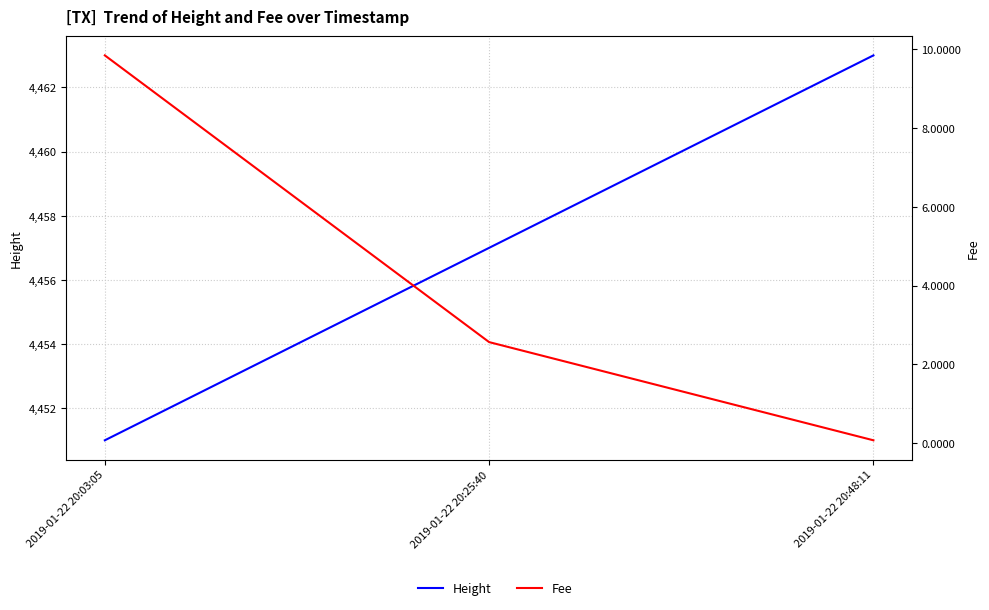

True or false: Height has a value of 2755.4 at 2019-01-22 20:25:40.

False